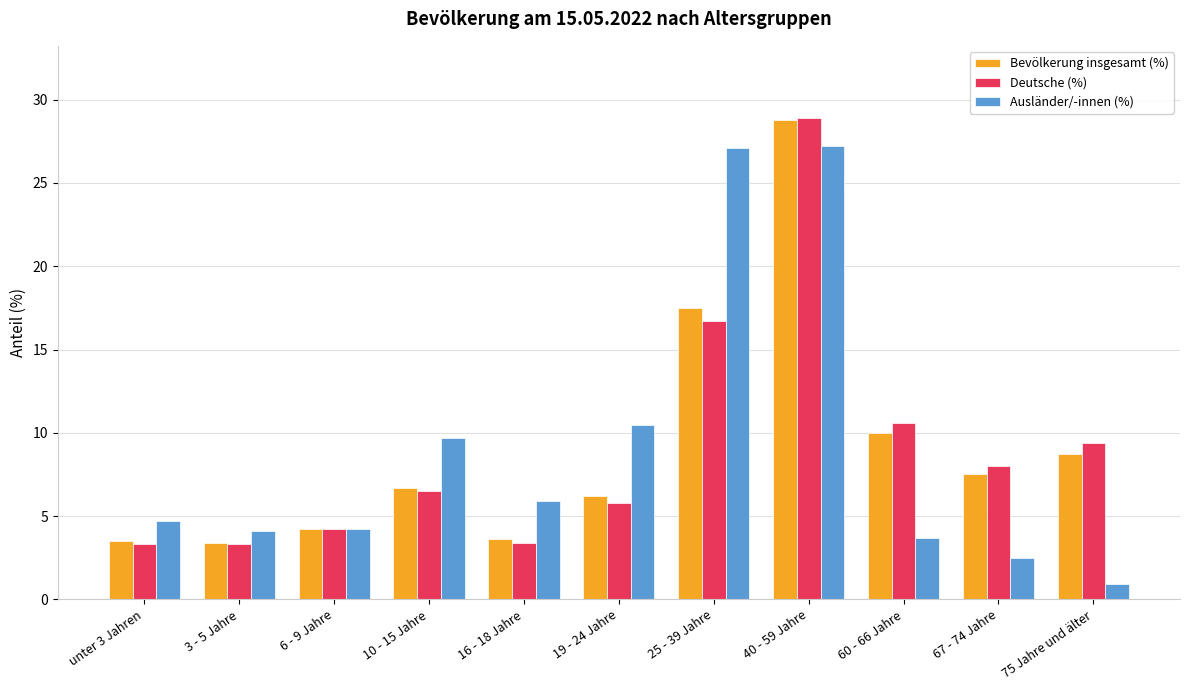

What is the total value across all series at 60 - 66 Jahre?

24.3